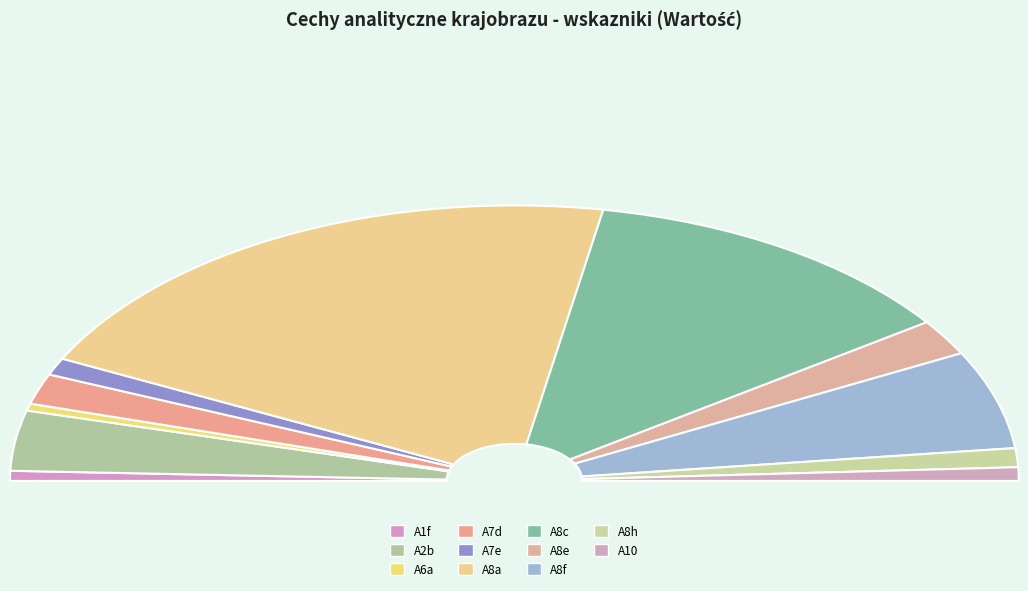

To the nearest percent, what is the difference between the A1f and A8a slice percentages?

40%